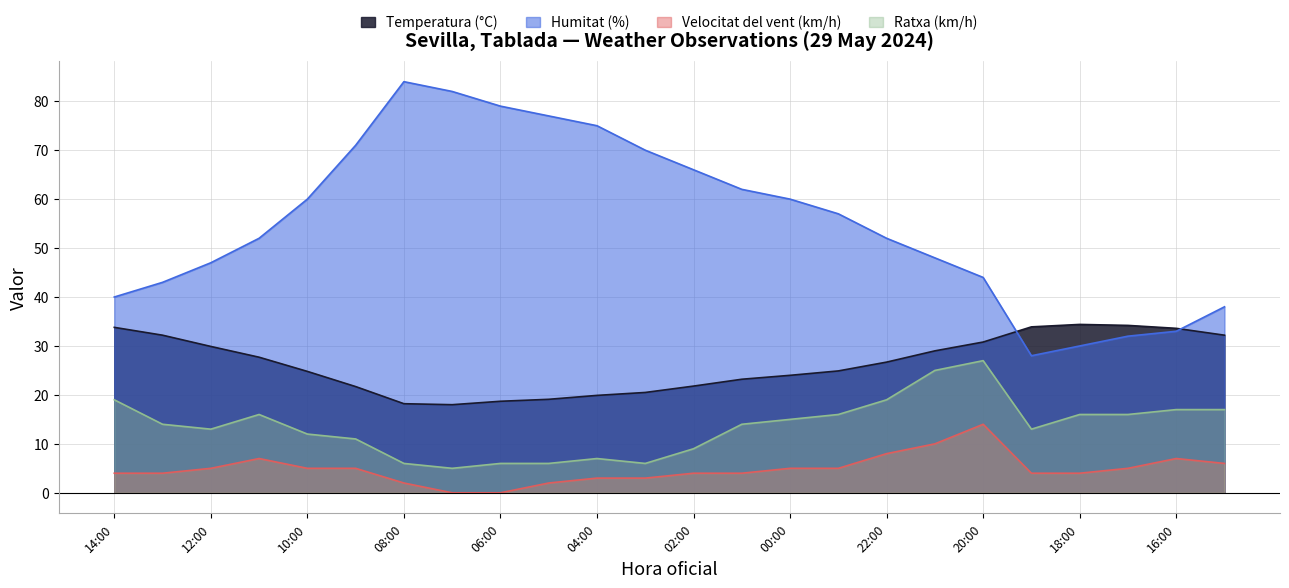

What is the label of the 21st point from the left?

18:00